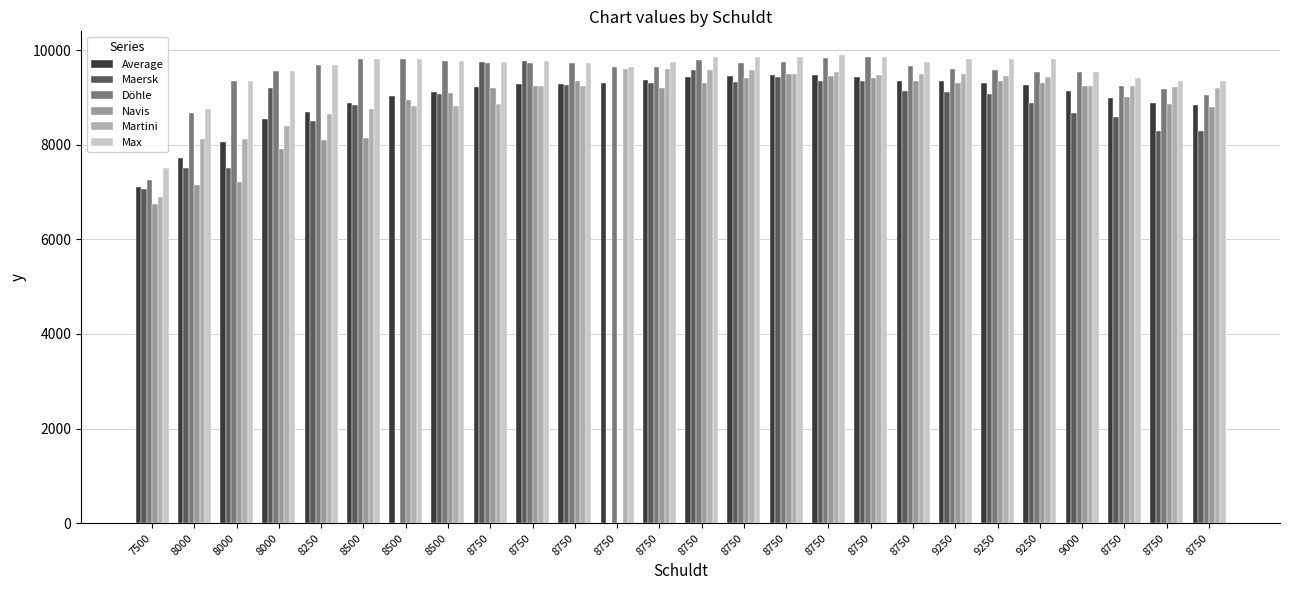

List the series in order of their peak value, lowest first.

Average, Navis, Martini, Maersk, Döhle, Max